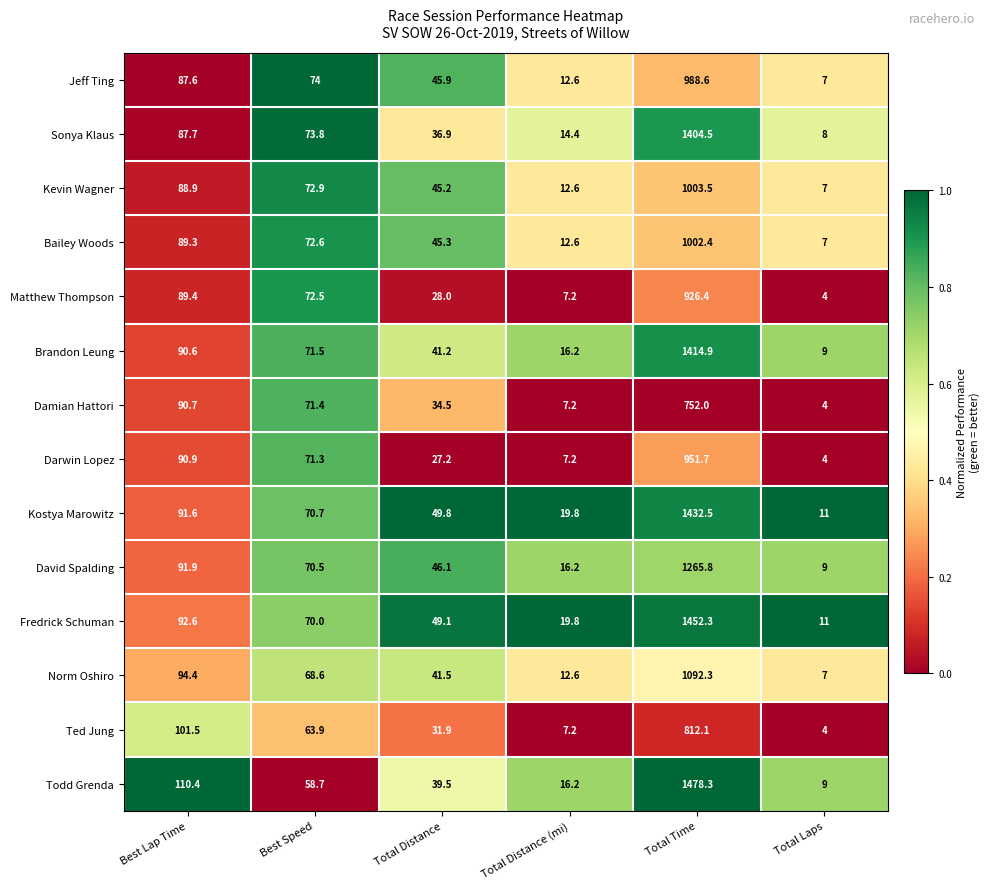

True or false: David Spalding has a value of 70.5 at Best Speed.

True